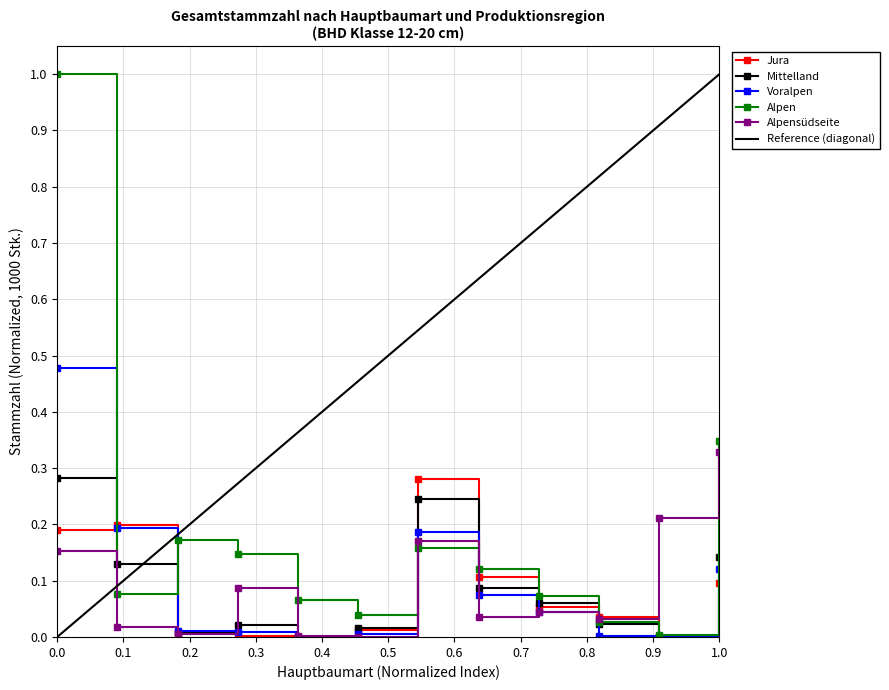

True or false: Voralpen has more than 2 points higher than both neighbors.

False